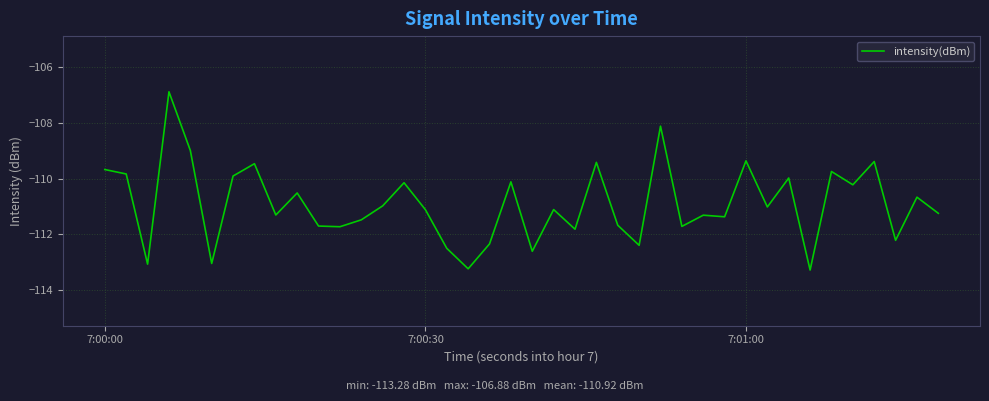

What is the greatest value displayed?

-106.9